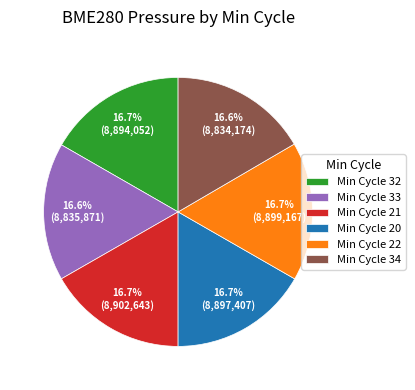

Count the number of slices in the pie.

6